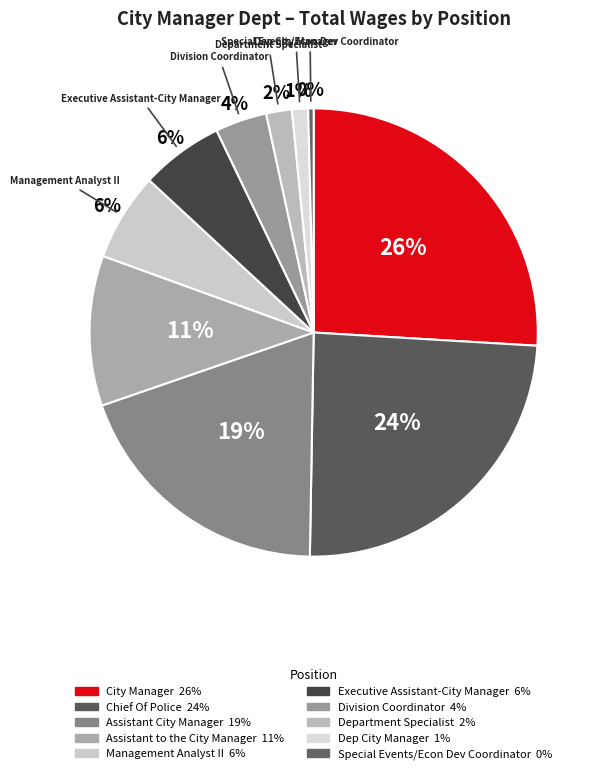

To the nearest percent, what is the combined percentage of Department Specialist and Chief Of Police?

26%